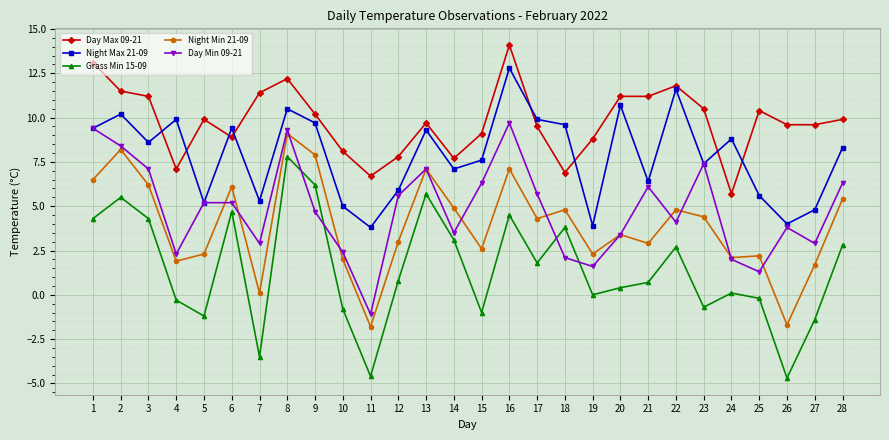

The Day Max 09-21 series shows 14.4 at 6. True or false?

False